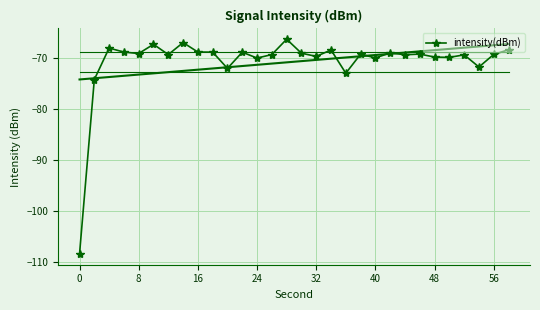

What is the difference between the maximum and minimum values?

42.1